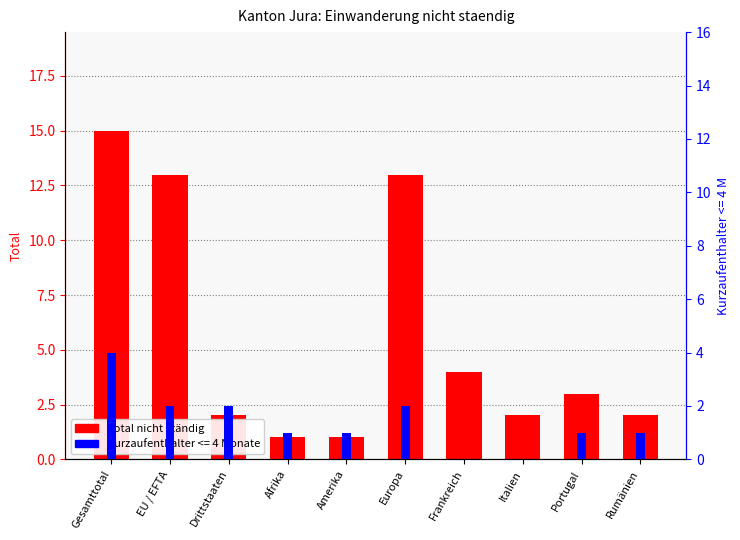

List the labels in order of value, largest first.

Gesamttotal, EU / EFTA, Europa, Frankreich, Portugal, Drittstaaten, Italien, Rumänien, Afrika, Amerika